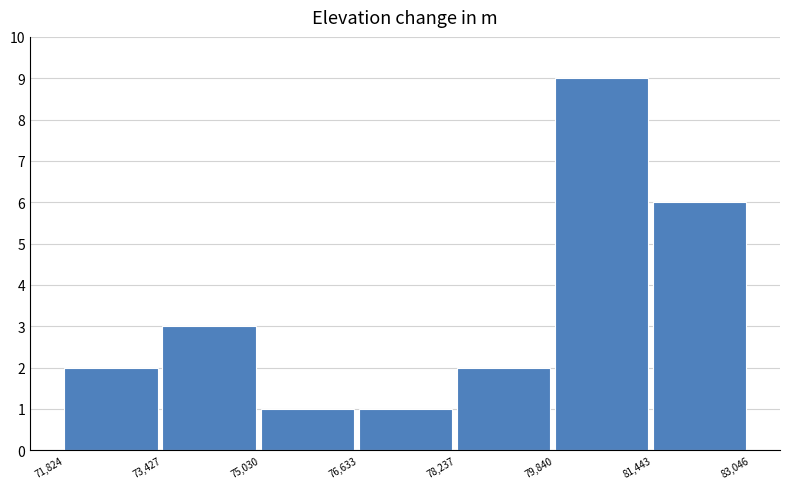

Reading left to right, transcribe this chart: for each bar, give the range it covers on the x-axis and its height. The values are not printed on the chart, so give them approximately, as read against the axis.

71,824 to 73,427: 2
73,427 to 75,030: 3
75,030 to 76,633: 1
76,633 to 78,237: 1
78,237 to 79,840: 2
79,840 to 81,443: 9
81,443 to 83,046: 6